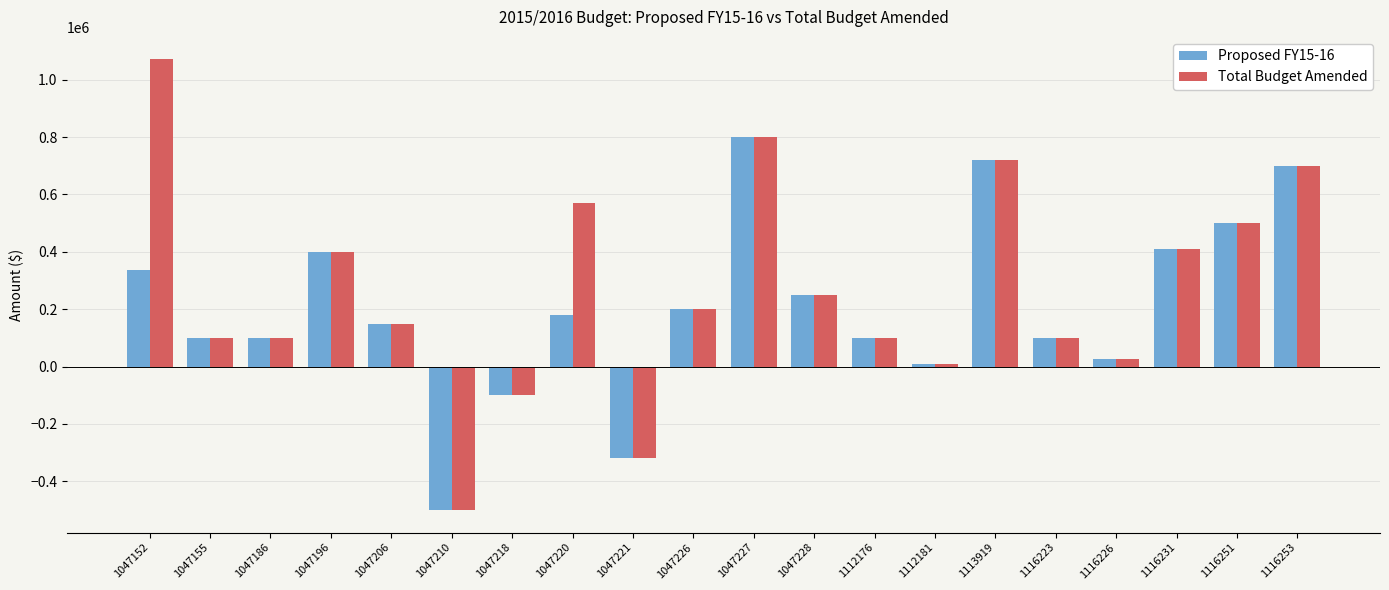

Between 1047206 and 1047220, which series saw the biggest shift?

Total Budget Amended